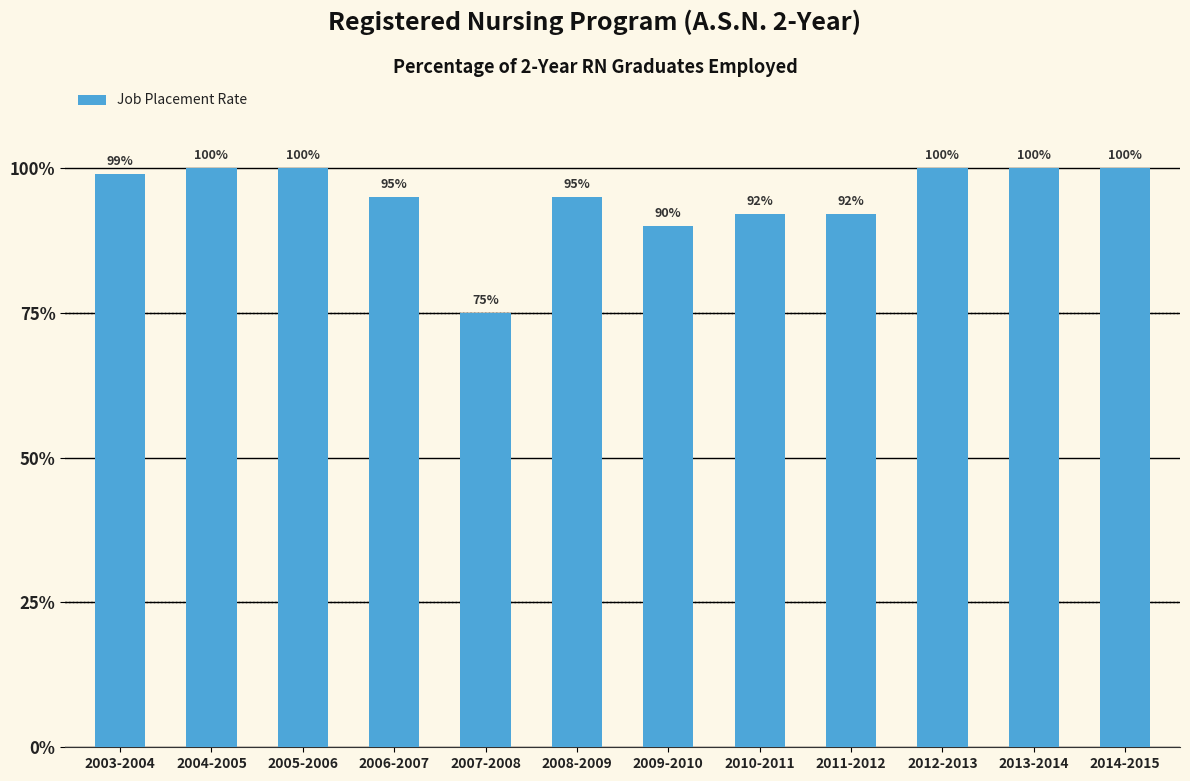

The value at 2010-2011 is 0.3. True or false?

False